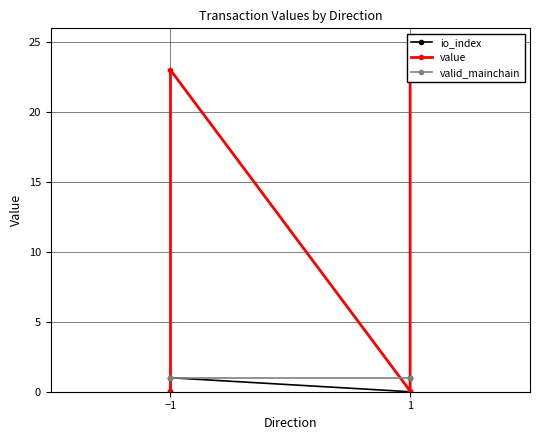

Which label corresponds to the smallest value in the chart?

−1